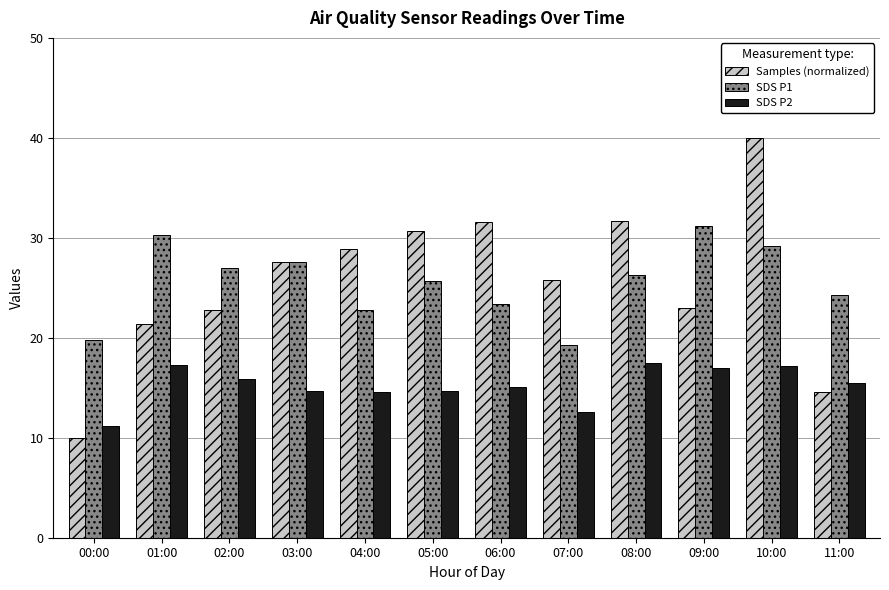

How many categories are shown in the chart?

12